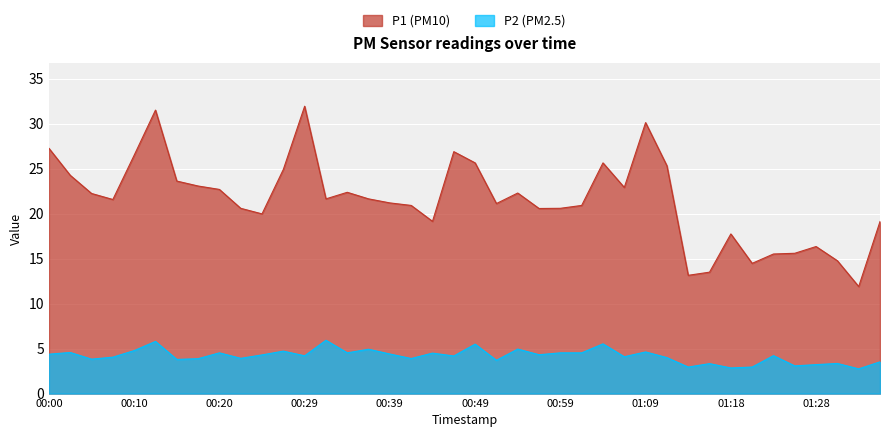

What is the highest value of the P1 series?

31.9